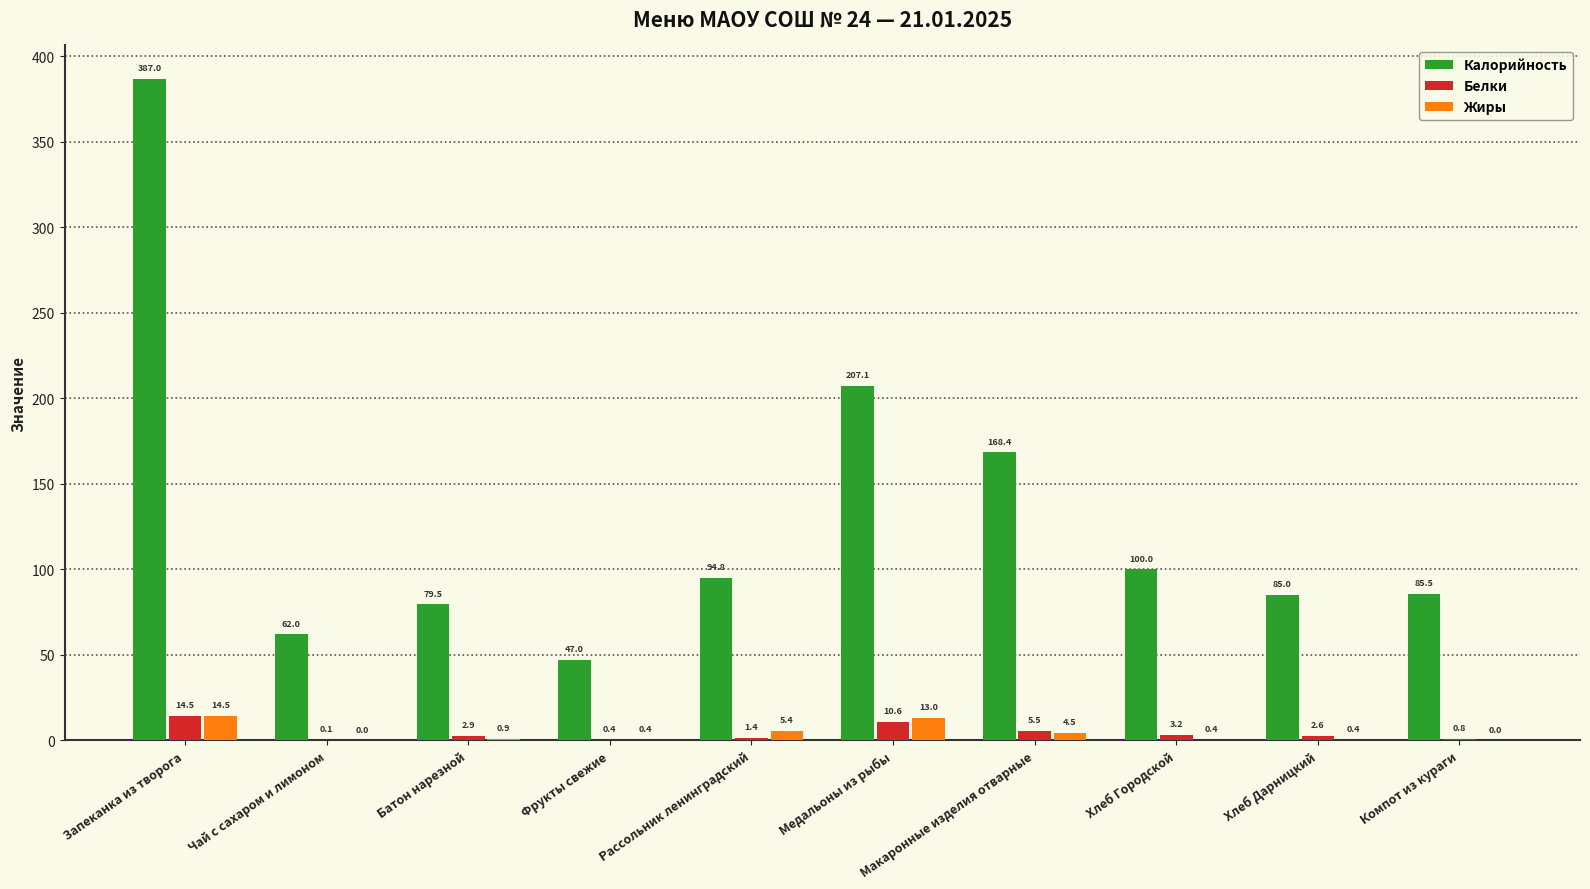

At which category is the sum across all series the highest?

Запеканка из творога